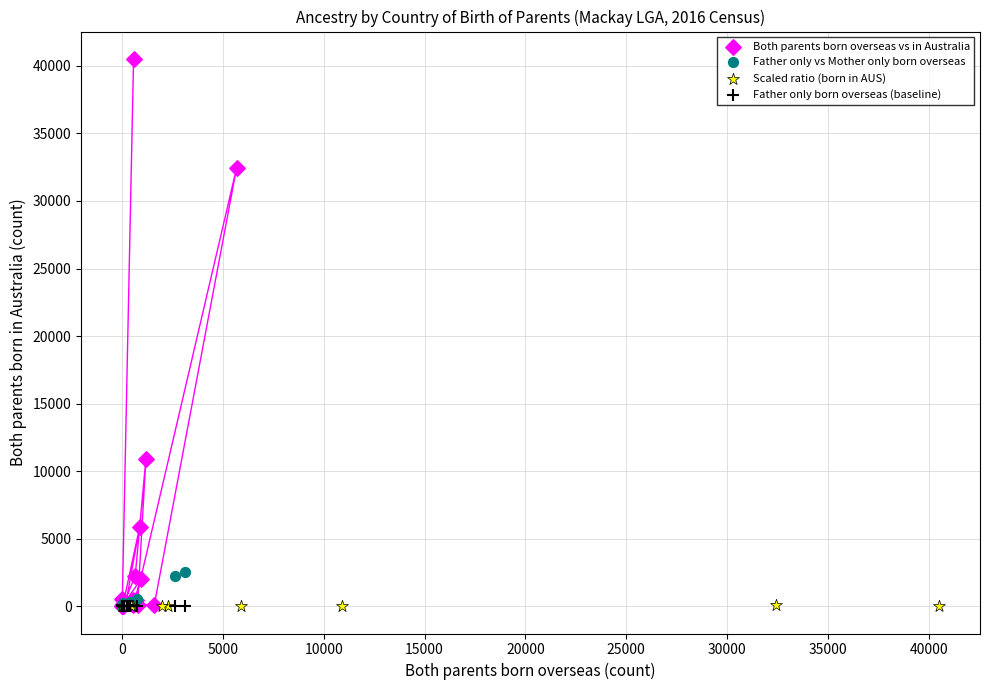

Which series contains the highest Y value?

Both parents born overseas vs in Australia